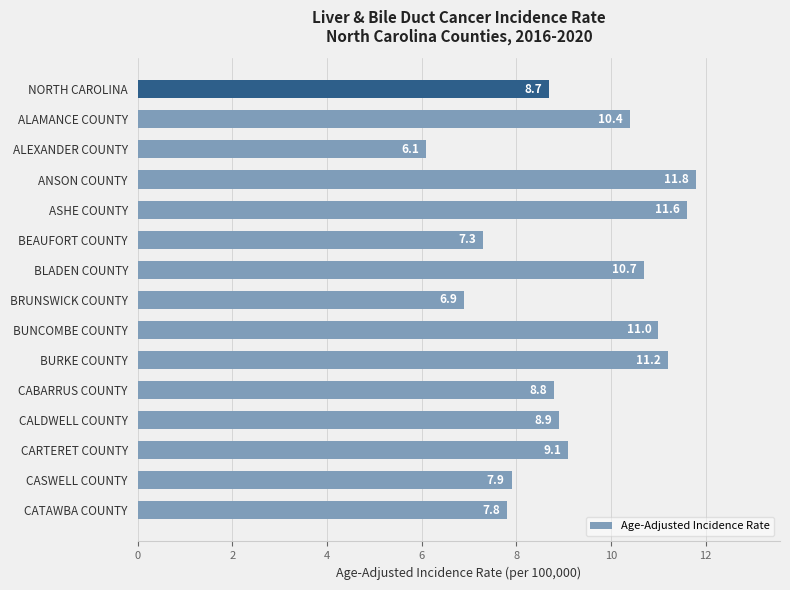

Where is the data nearest to the value 8?

CASWELL COUNTY